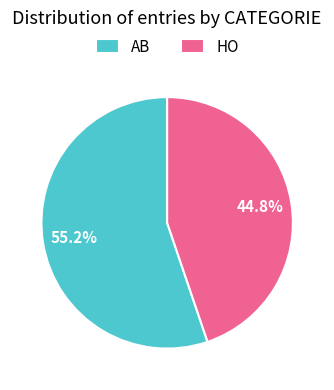

Count the number of slices in the pie.

2